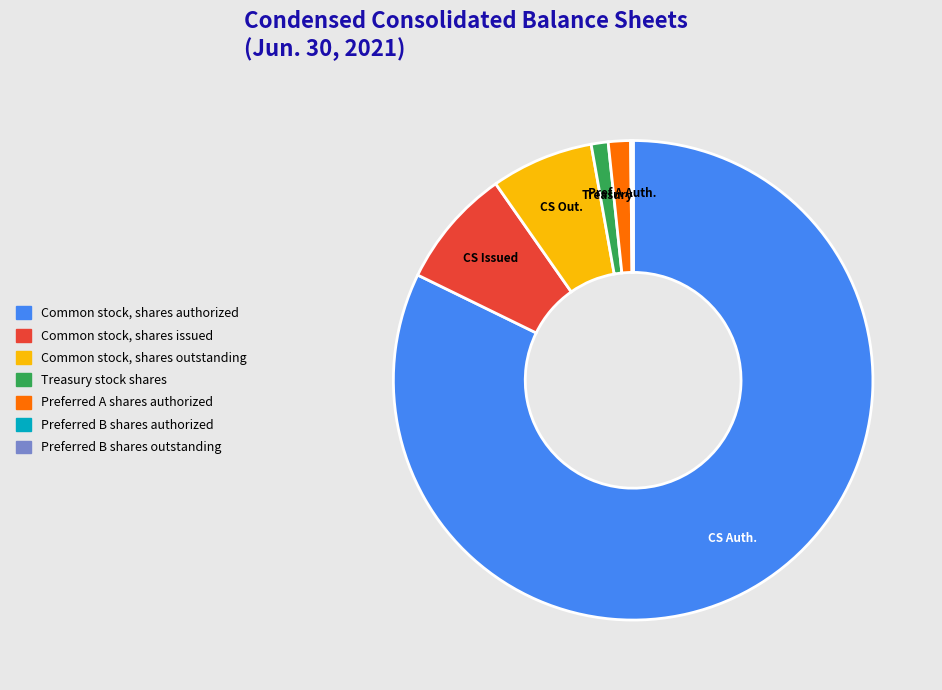

Which category has the biggest portion of the pie?

Common stock, shares authorized